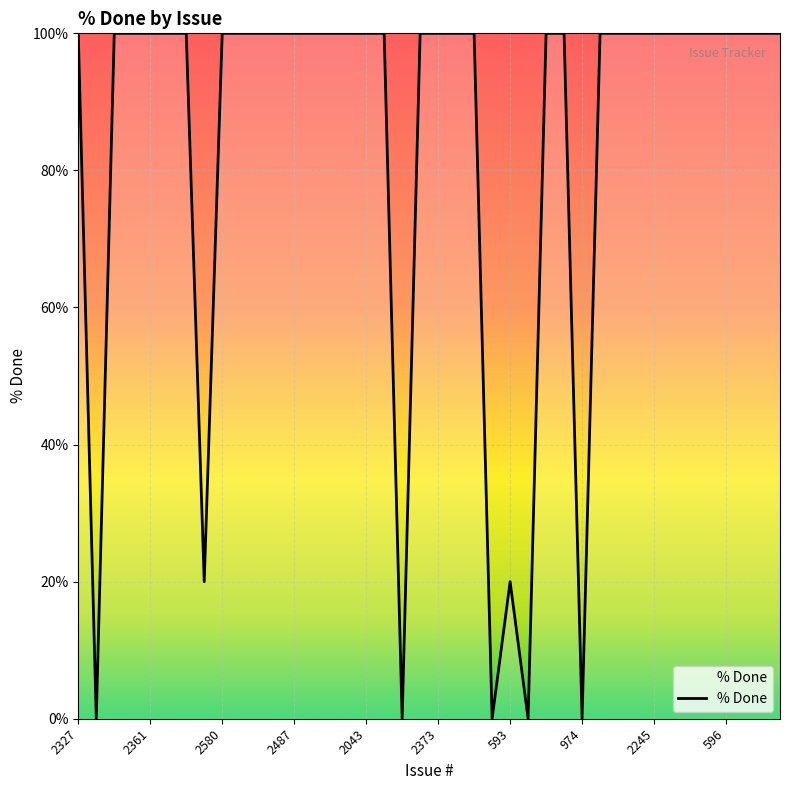

What is the maximum value shown in the chart?

100